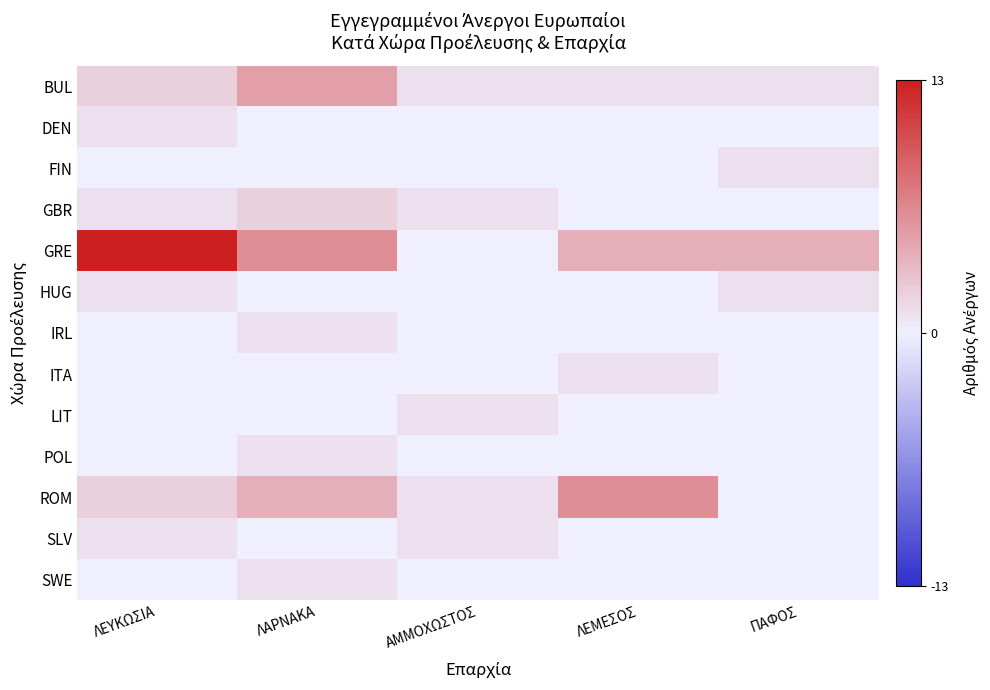

Reading right to left, list all the values displayed in this chart.

BUL: ΠΑΦΟΣ=1	ΛΕΜΕΣΟΣ=1	ΑΜΜΟΧΩΣΤΟΣ=1	ΛΑΡΝΑΚΑ=5	ΛΕΥΚΩΣΙΑ=2
DEN: ΠΑΦΟΣ=0	ΛΕΜΕΣΟΣ=0	ΑΜΜΟΧΩΣΤΟΣ=0	ΛΑΡΝΑΚΑ=0	ΛΕΥΚΩΣΙΑ=1
FIN: ΠΑΦΟΣ=1	ΛΕΜΕΣΟΣ=0	ΑΜΜΟΧΩΣΤΟΣ=0	ΛΑΡΝΑΚΑ=0	ΛΕΥΚΩΣΙΑ=0
GBR: ΠΑΦΟΣ=0	ΛΕΜΕΣΟΣ=0	ΑΜΜΟΧΩΣΤΟΣ=1	ΛΑΡΝΑΚΑ=2	ΛΕΥΚΩΣΙΑ=1
GRE: ΠΑΦΟΣ=4	ΛΕΜΕΣΟΣ=4	ΑΜΜΟΧΩΣΤΟΣ=0	ΛΑΡΝΑΚΑ=6	ΛΕΥΚΩΣΙΑ=13
HUG: ΠΑΦΟΣ=1	ΛΕΜΕΣΟΣ=0	ΑΜΜΟΧΩΣΤΟΣ=0	ΛΑΡΝΑΚΑ=0	ΛΕΥΚΩΣΙΑ=1
IRL: ΠΑΦΟΣ=0	ΛΕΜΕΣΟΣ=0	ΑΜΜΟΧΩΣΤΟΣ=0	ΛΑΡΝΑΚΑ=1	ΛΕΥΚΩΣΙΑ=0
ITA: ΠΑΦΟΣ=0	ΛΕΜΕΣΟΣ=1	ΑΜΜΟΧΩΣΤΟΣ=0	ΛΑΡΝΑΚΑ=0	ΛΕΥΚΩΣΙΑ=0
LIT: ΠΑΦΟΣ=0	ΛΕΜΕΣΟΣ=0	ΑΜΜΟΧΩΣΤΟΣ=1	ΛΑΡΝΑΚΑ=0	ΛΕΥΚΩΣΙΑ=0
POL: ΠΑΦΟΣ=0	ΛΕΜΕΣΟΣ=0	ΑΜΜΟΧΩΣΤΟΣ=0	ΛΑΡΝΑΚΑ=1	ΛΕΥΚΩΣΙΑ=0
ROM: ΠΑΦΟΣ=0	ΛΕΜΕΣΟΣ=6	ΑΜΜΟΧΩΣΤΟΣ=1	ΛΑΡΝΑΚΑ=4	ΛΕΥΚΩΣΙΑ=2
SLV: ΠΑΦΟΣ=0	ΛΕΜΕΣΟΣ=0	ΑΜΜΟΧΩΣΤΟΣ=1	ΛΑΡΝΑΚΑ=0	ΛΕΥΚΩΣΙΑ=1
SWE: ΠΑΦΟΣ=0	ΛΕΜΕΣΟΣ=0	ΑΜΜΟΧΩΣΤΟΣ=0	ΛΑΡΝΑΚΑ=1	ΛΕΥΚΩΣΙΑ=0